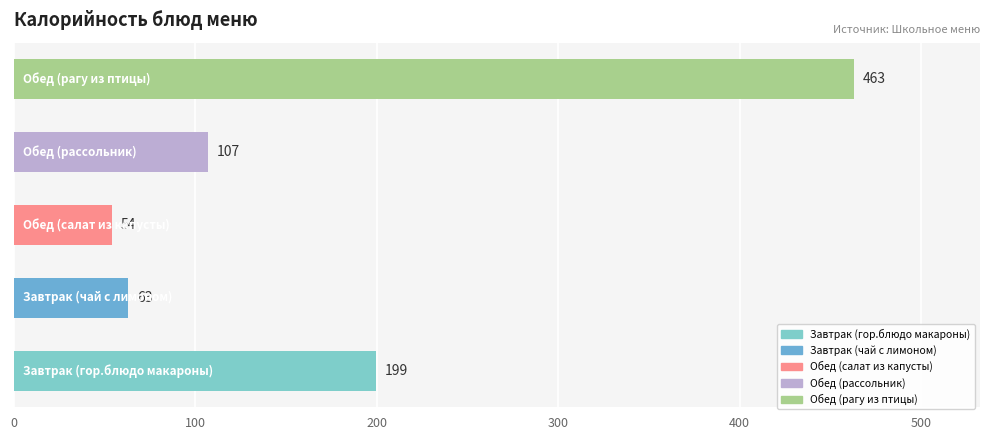

What is the average value?

177.3